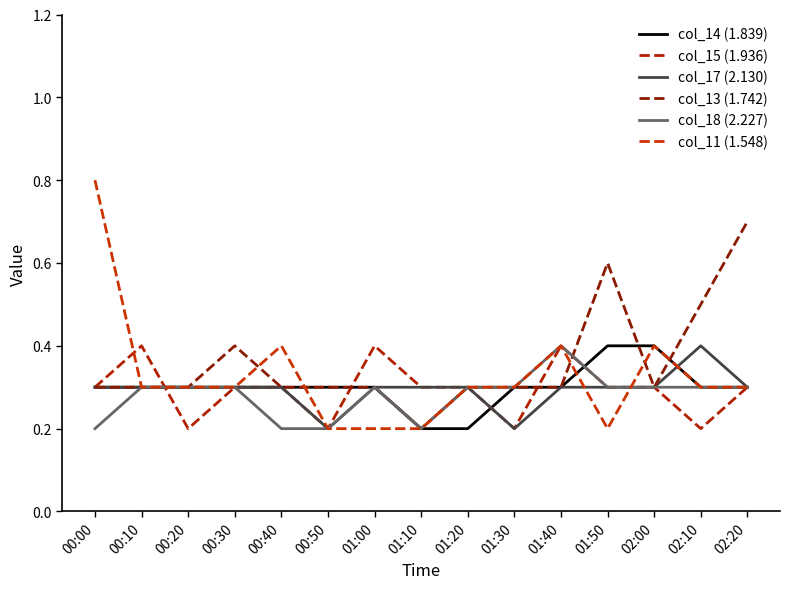

What position from the left is 02:20?

15